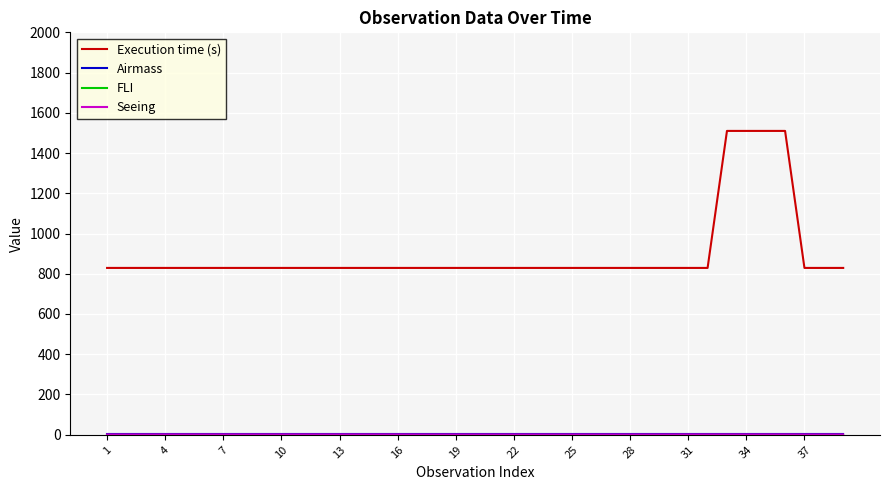

Which series has the largest total across all categories?

Execution time (s)